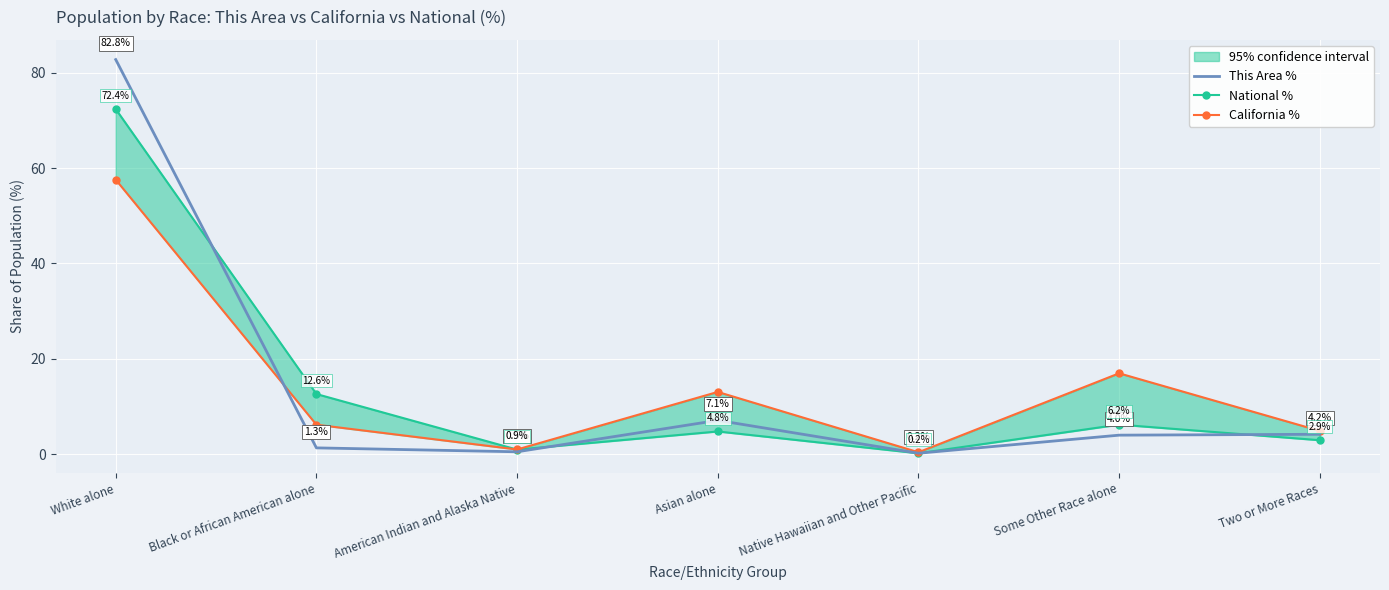

True or false: National % has a value of 3.2 at Asian alone.

False